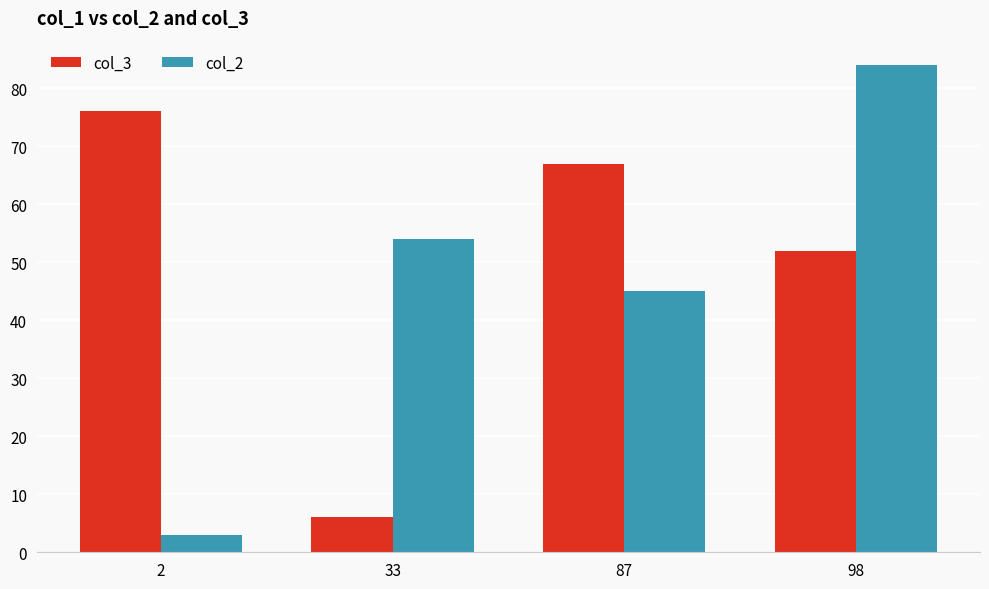

Rank the series at 98 from lowest to highest value.

col_3, col_2